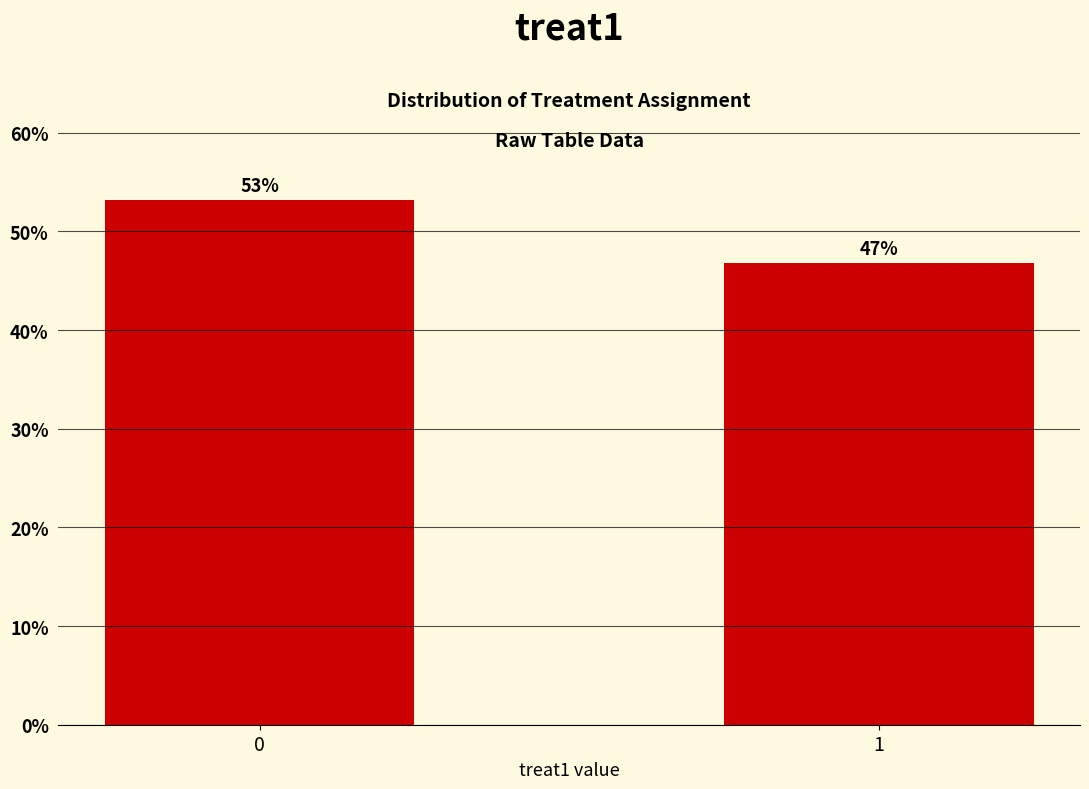

List the labels in order of value, largest first.

0, 1